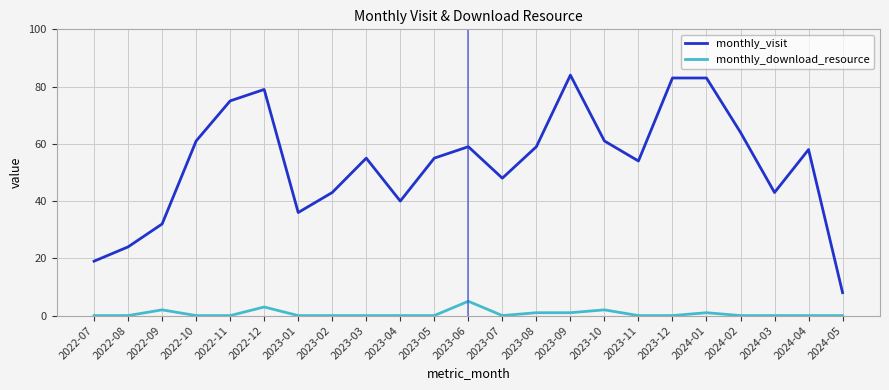

Which series has the largest total across all categories?

monthly_visit